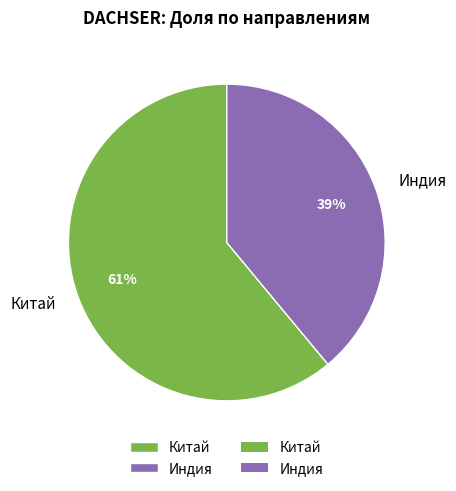

What percentage is the Индия slice, to the nearest percent?

39%